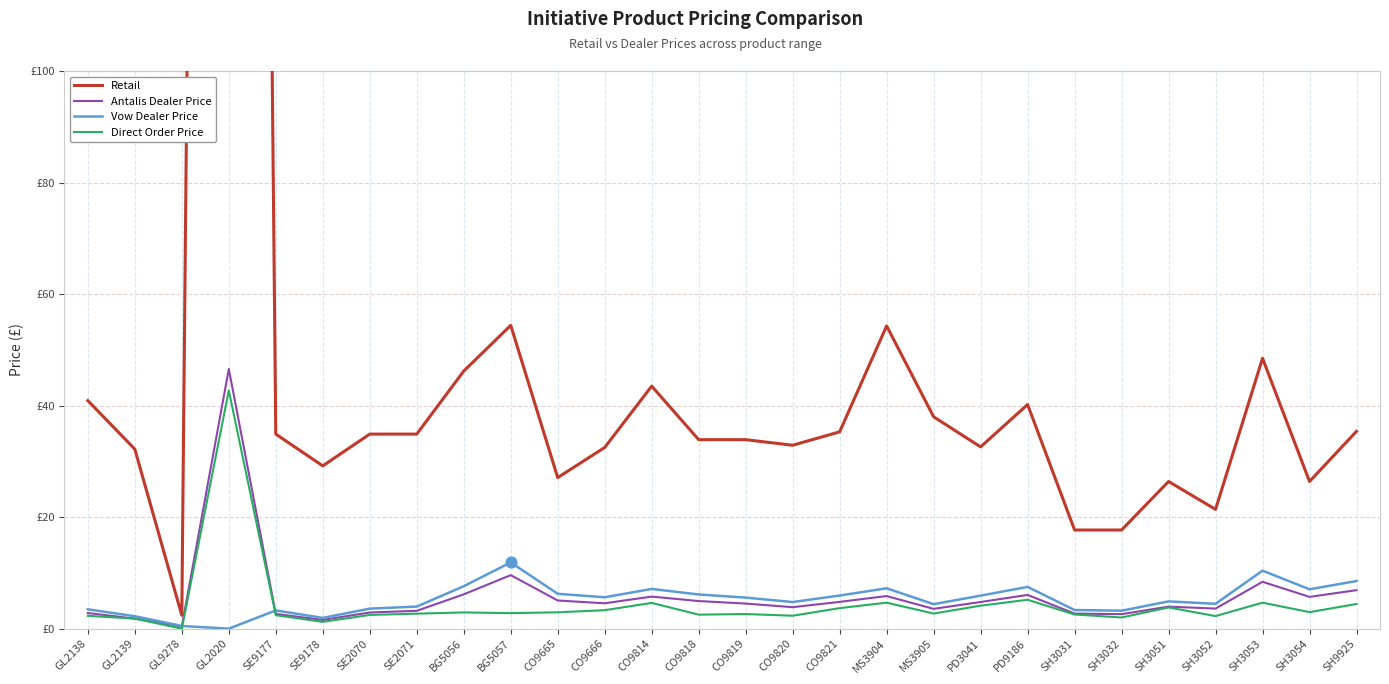

Which series has the largest total across all categories?

Retail